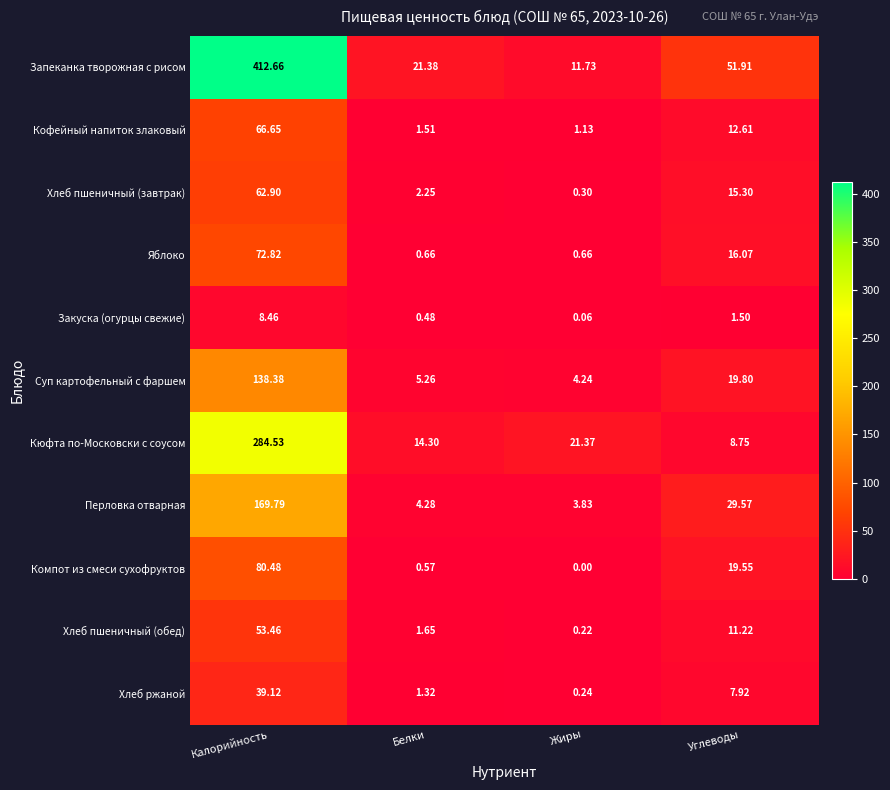

Which series changed the most between Белки and Жиры?

Запеканка творожная с рисом